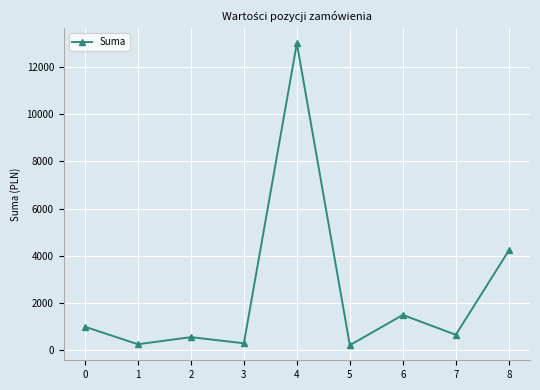

The value at 4 is 6046.2. True or false?

False